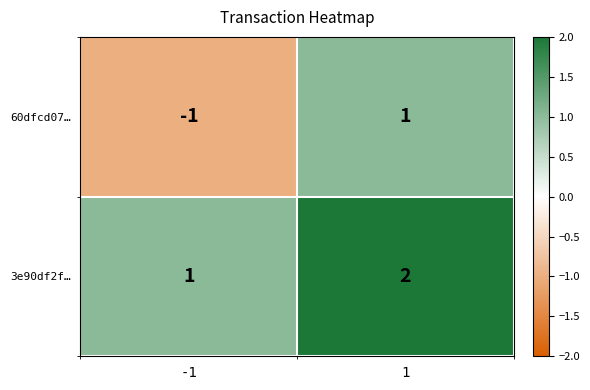

At how many categories does at least one series exceed 0?

2